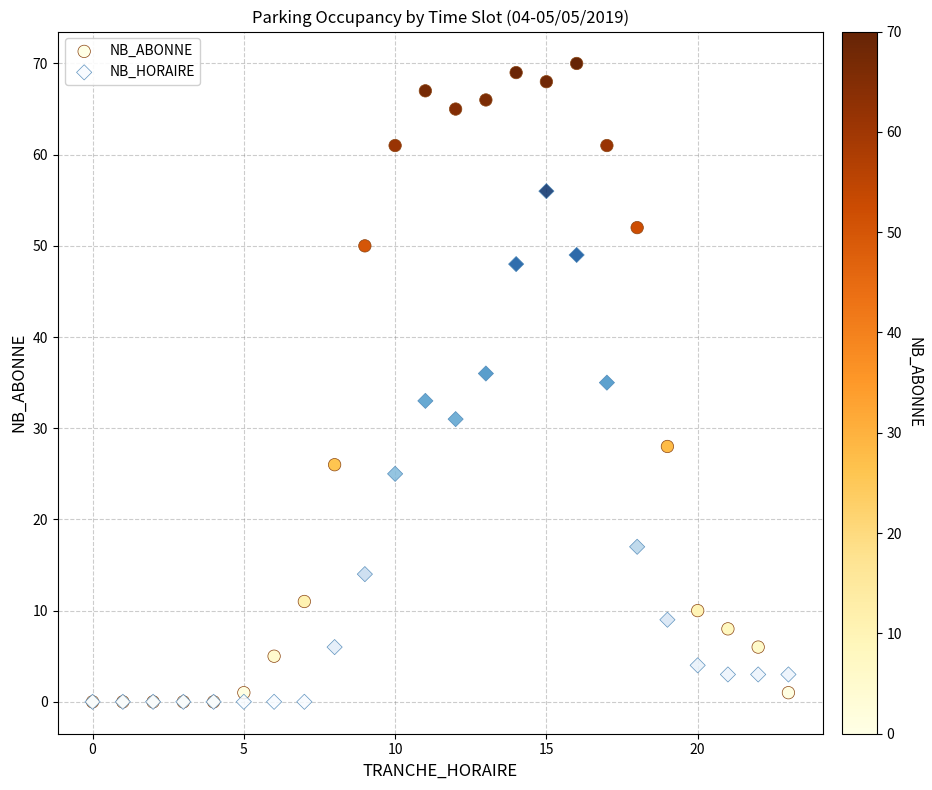

What are all the series names shown in the legend?

NB_ABONNE, NB_HORAIRE